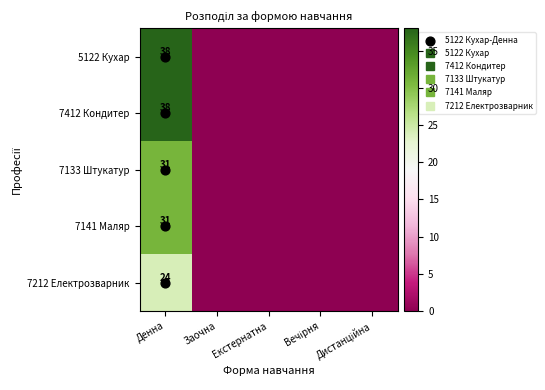

At which category is the sum across all series the highest?

Денна